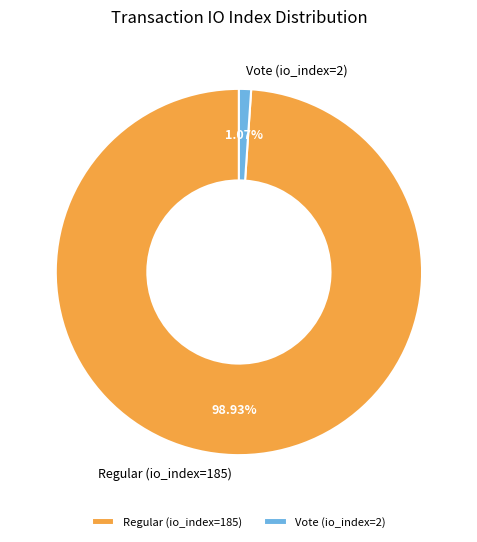

Which slice is the smallest?

Vote (io_index=2)